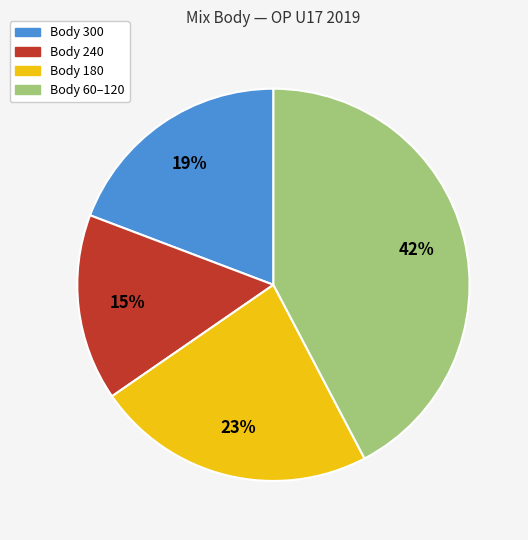

To the nearest percent, what is the average slice percentage?

25%